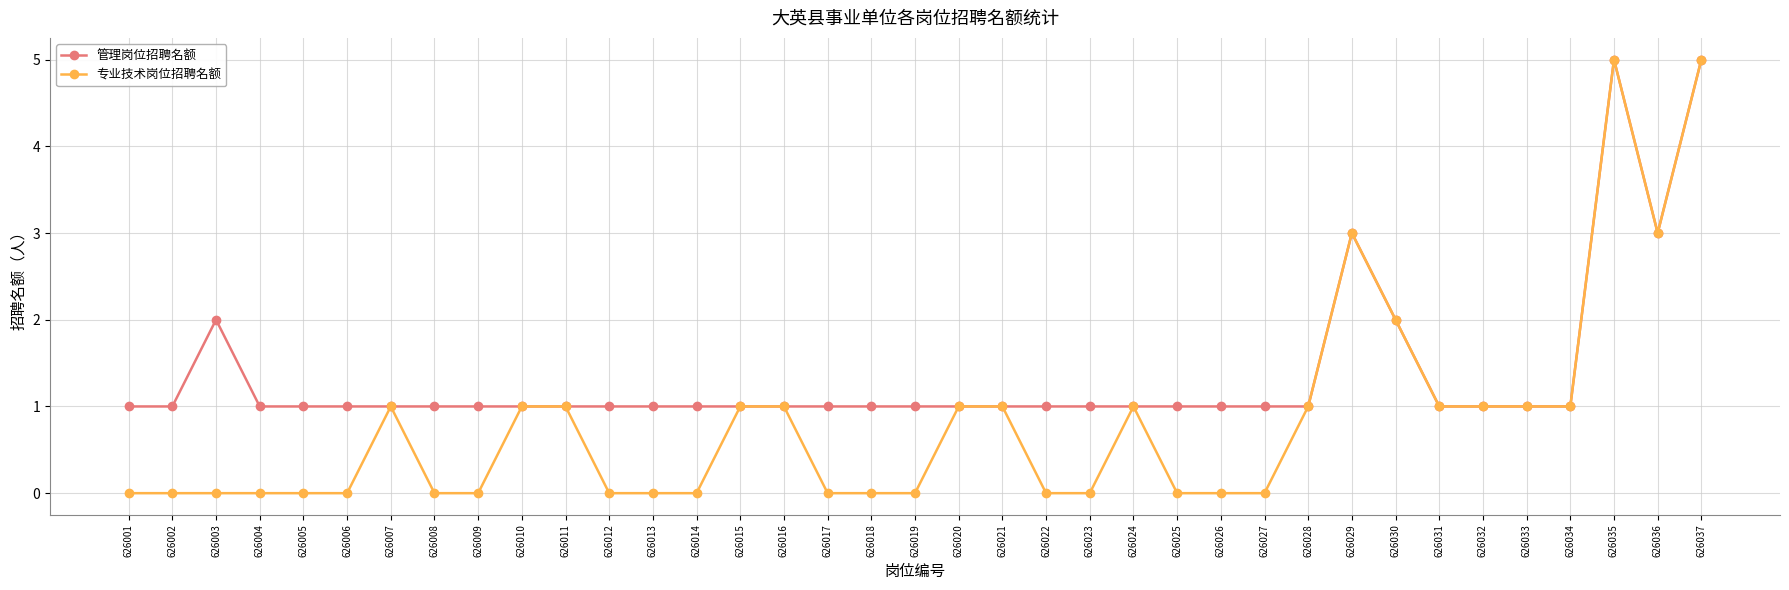

Reading left to right, extract all data points from this chart.

管理岗位招聘名额: 1	1	2	1	1	1	1	1	1	1	1	1	1	1	1	1	1	1	1	1	1	1	1	1	1	1	1	1	3	2	1	1	1	1	5	3	5
专业技术岗位招聘名额: 0	0	0	0	0	0	1	0	0	1	1	0	0	0	1	1	0	0	0	1	1	0	0	1	0	0	0	1	3	2	1	1	1	1	5	3	5